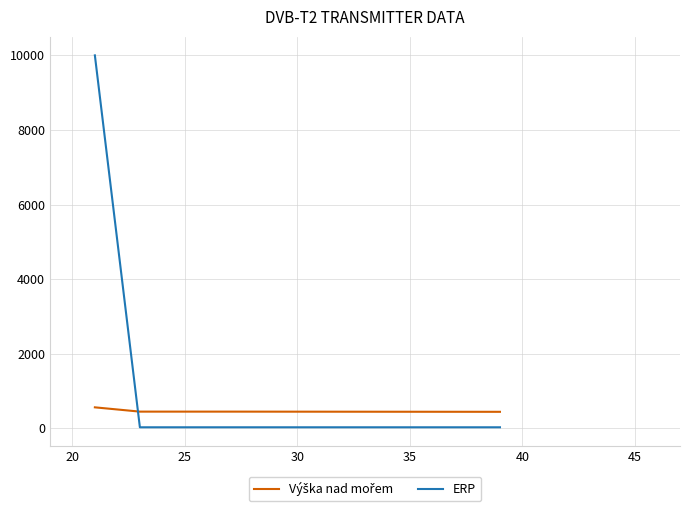

What is the difference between the maximum and second lowest values in the ERP series?

9975